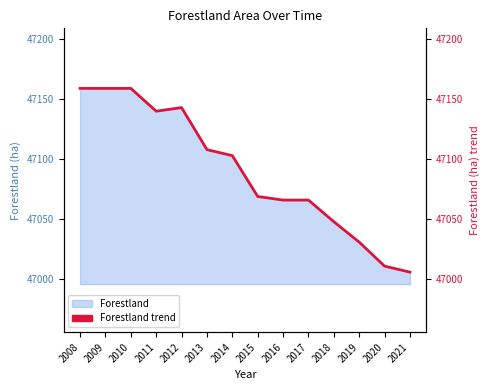

List the labels in order of value, smallest first.

2021, 2020, 2019, 2018, 2016, 2017, 2015, 2014, 2013, 2011, 2012, 2008, 2009, 2010